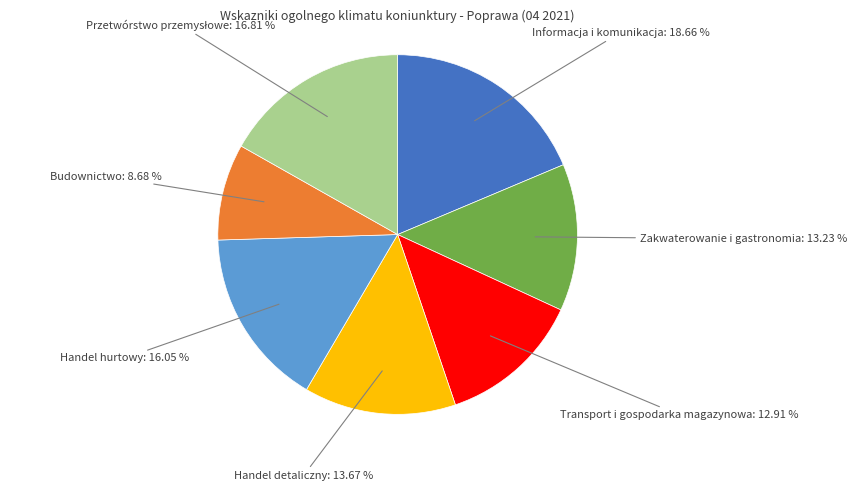

Combined, do Budownictwo: 8.68 % and Transport i gospodarka magazynowa: 12.91 % account for over 50%?

No